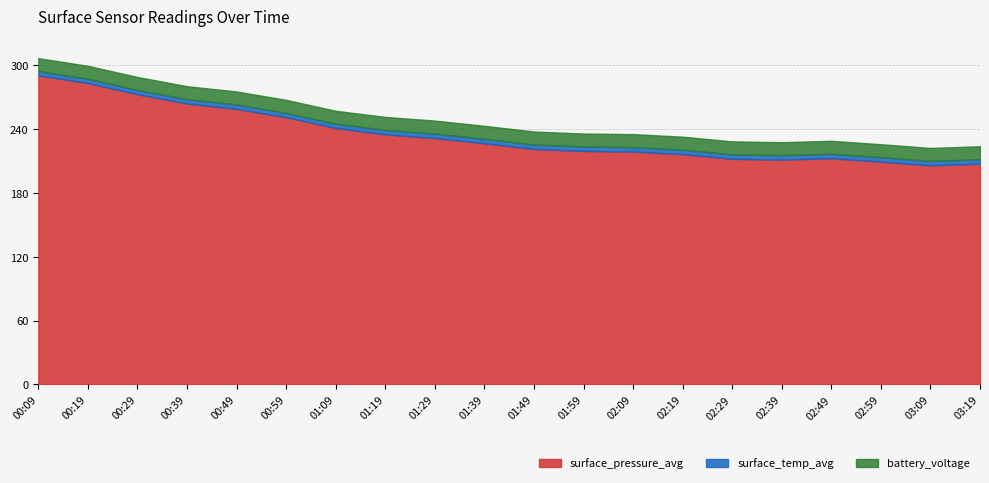

At how many categories does at least one series exceed 127?

20